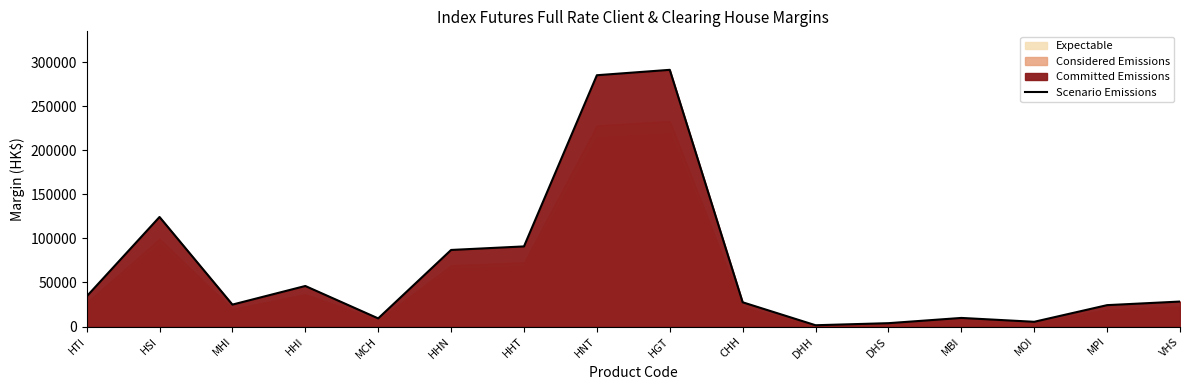

Approximately how many times larger is the value at MBI compared to MOI?

1.8